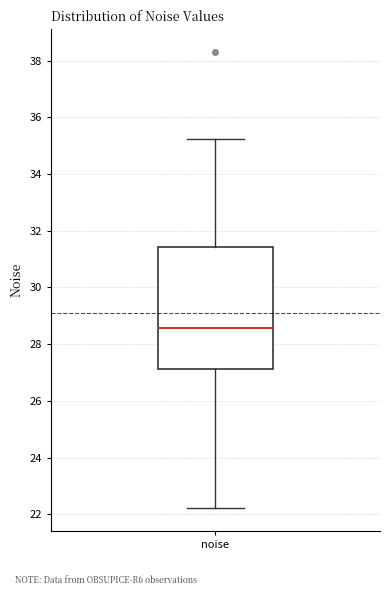

Transcribe this box plot: give where the median line is, the range the box spans, and where the two whiskers end, as read against the y-axis. The values are not printed on the chart, so give them approximately, as read against the axis.

median 28.6, box 27.2 to 31.4, whiskers 22.2 to 35.2